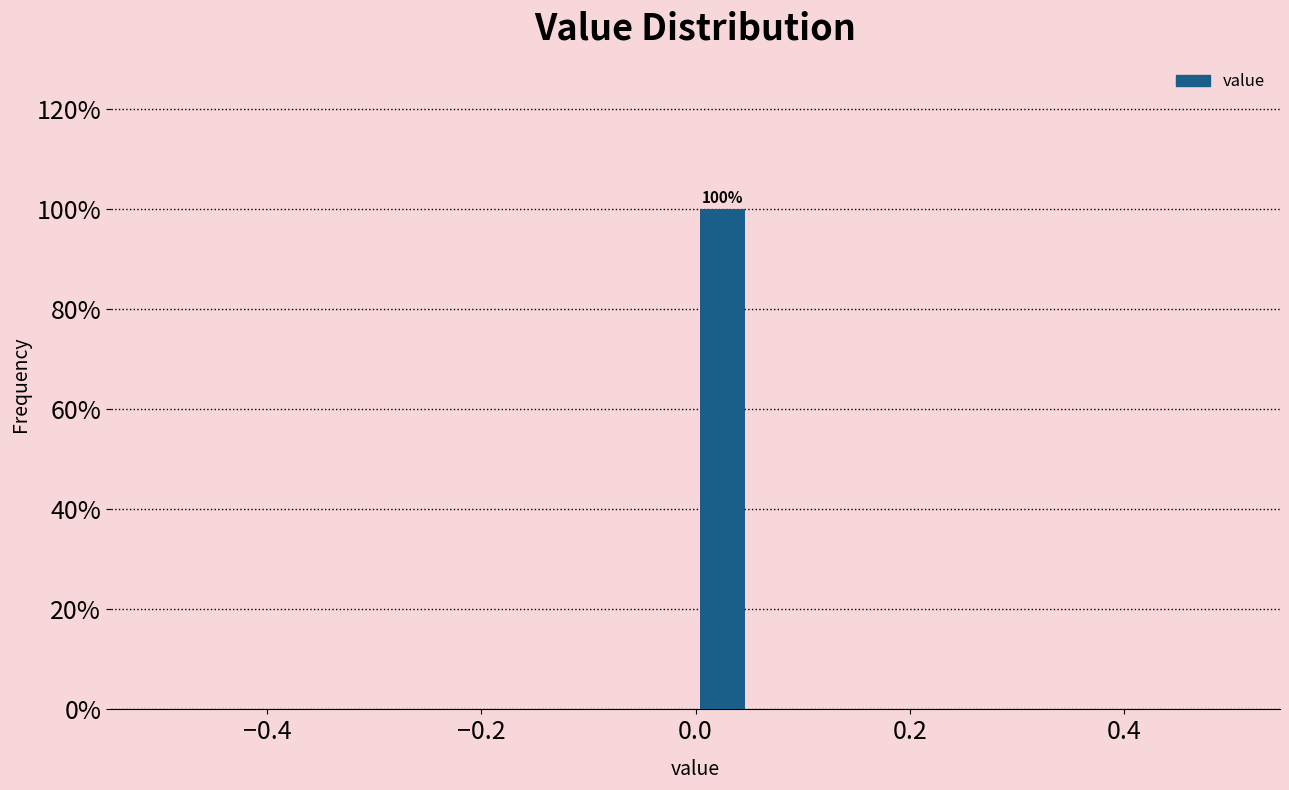

Around what value on the x-axis is the tallest bar? Give the approximate position of its centre, as read against the axis.

0.02